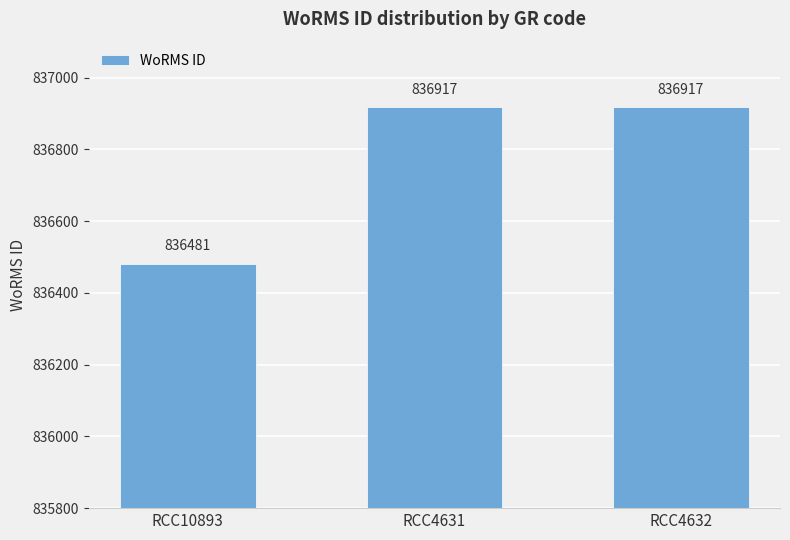

What is the difference between the maximum and minimum values?

436